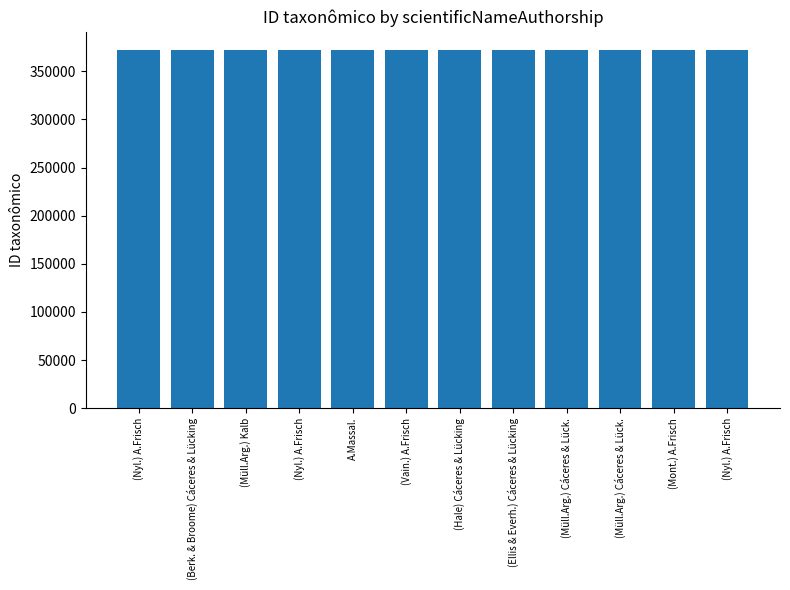

How many categories are shown in the chart?

12